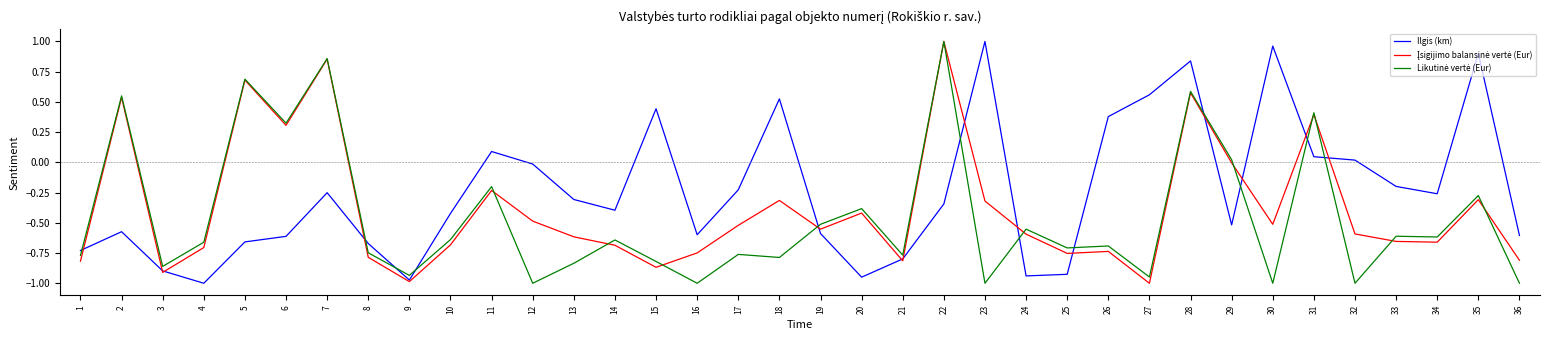

At which label does Ilgis (km) reach its peak?

23